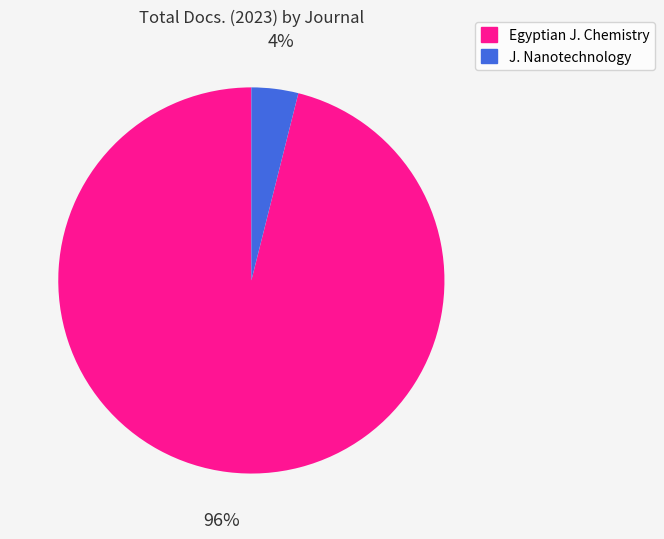

To the nearest percent, what is the average slice percentage?

50%